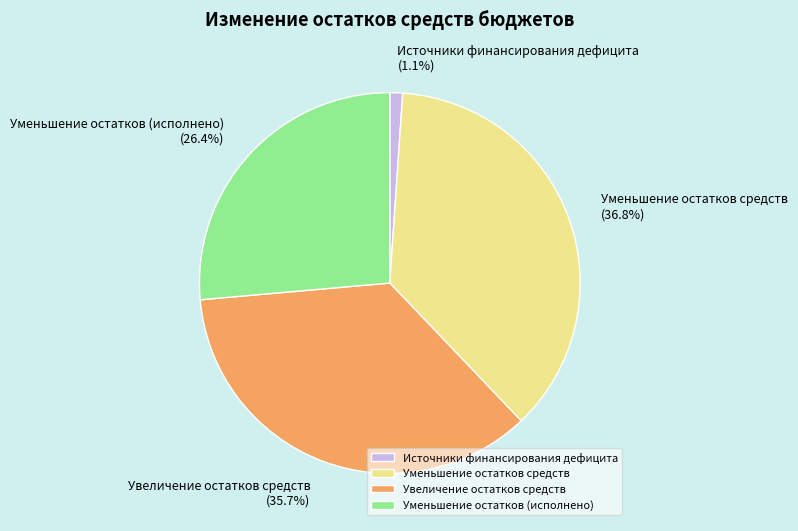

To the nearest percent, what percentage of the pie is Уменьшение остатков средств?

37%